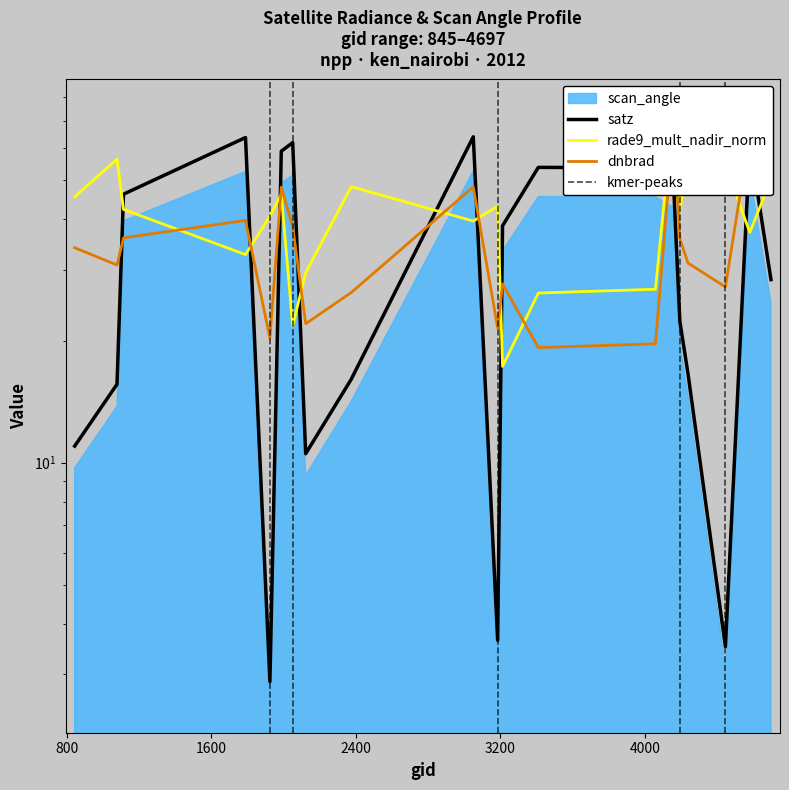

True or false: rade9_mult_nadir_norm has a value of 43.0 at 3185.

True